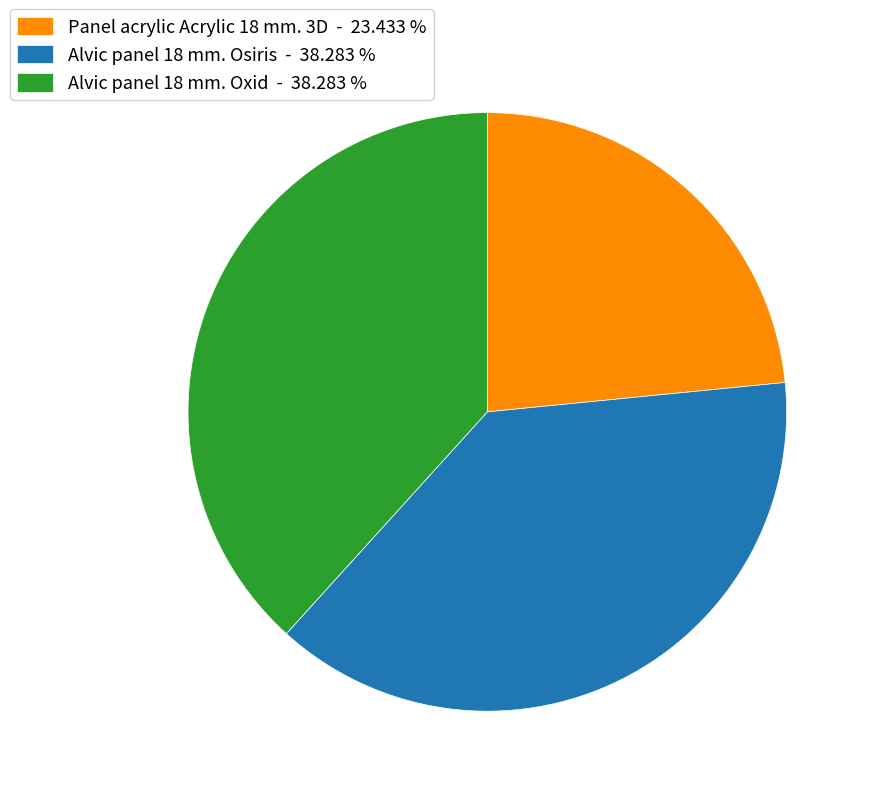

Which has a higher value, Alvic panel 18 mm. Oxid or Panel acrylic Acrylic 18 mm. 3D?

Alvic panel 18 mm. Oxid